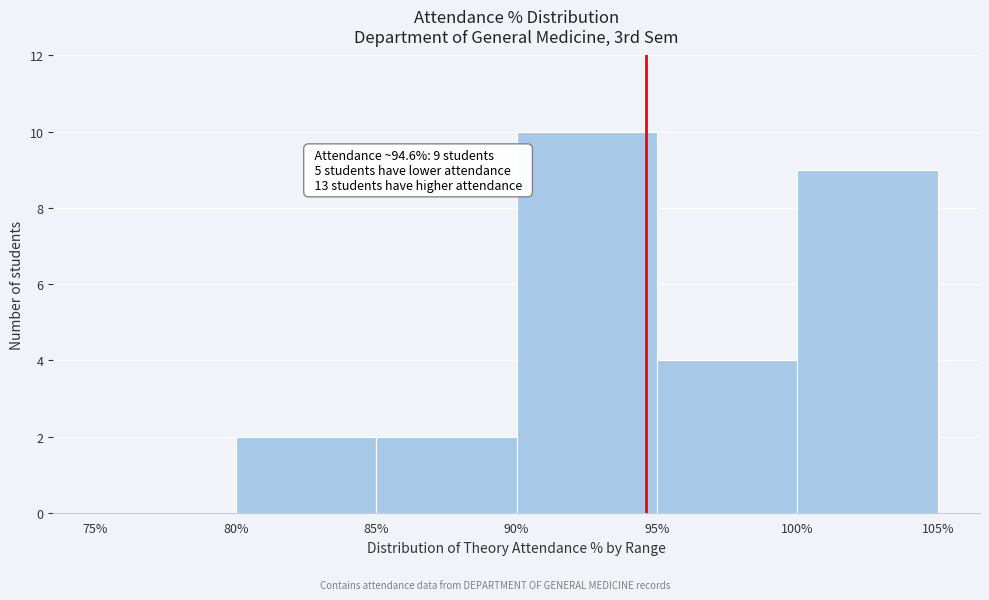

Over which range of the x-axis is the bar tallest?

90% to 95%